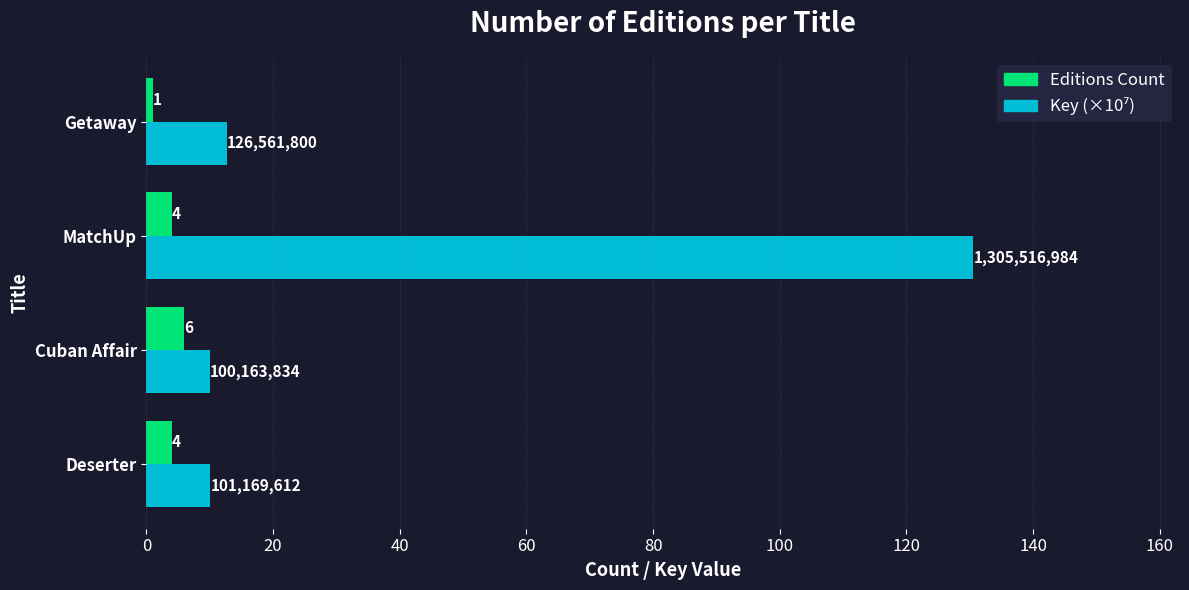

Count the Editions Count values in the range 4 to 6.

3